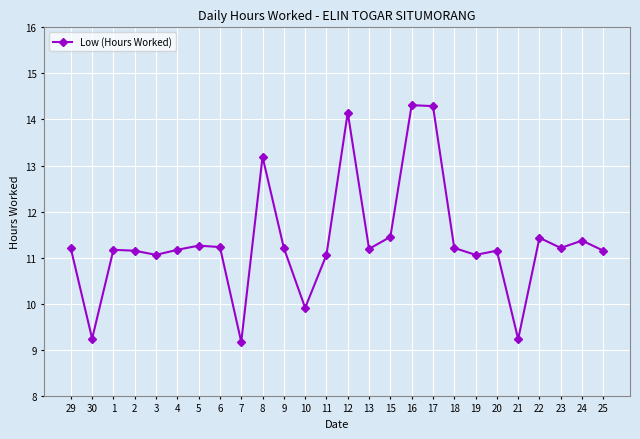

How many data points are above 11?

22